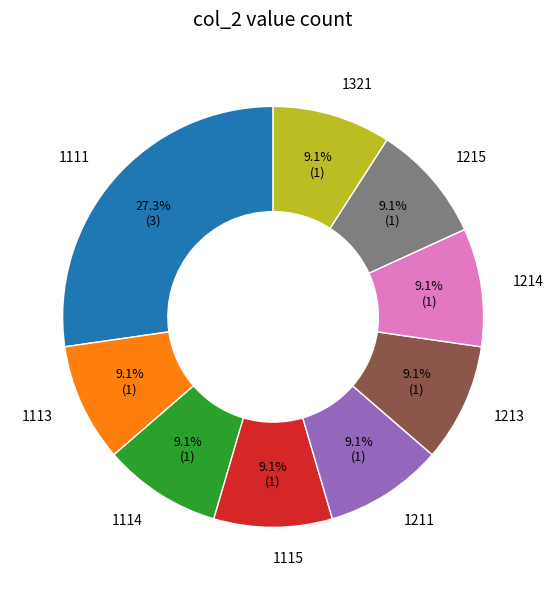

Count the number of slices in the pie.

9